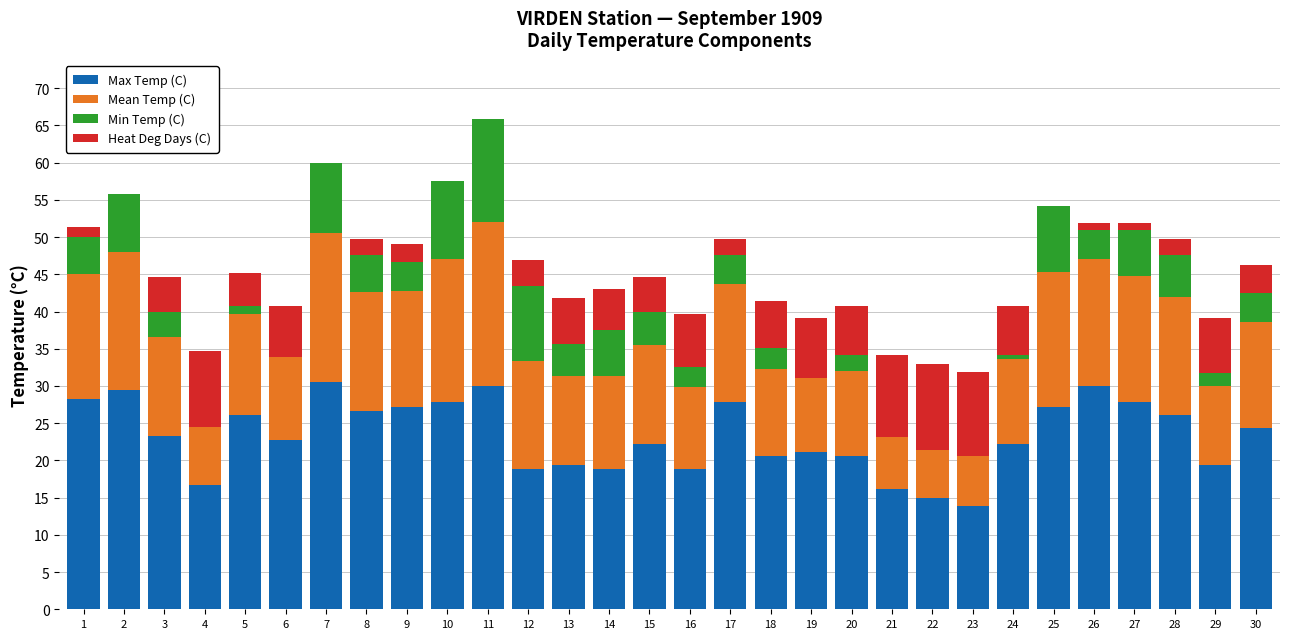

At which category is the sum across all series the highest?

11